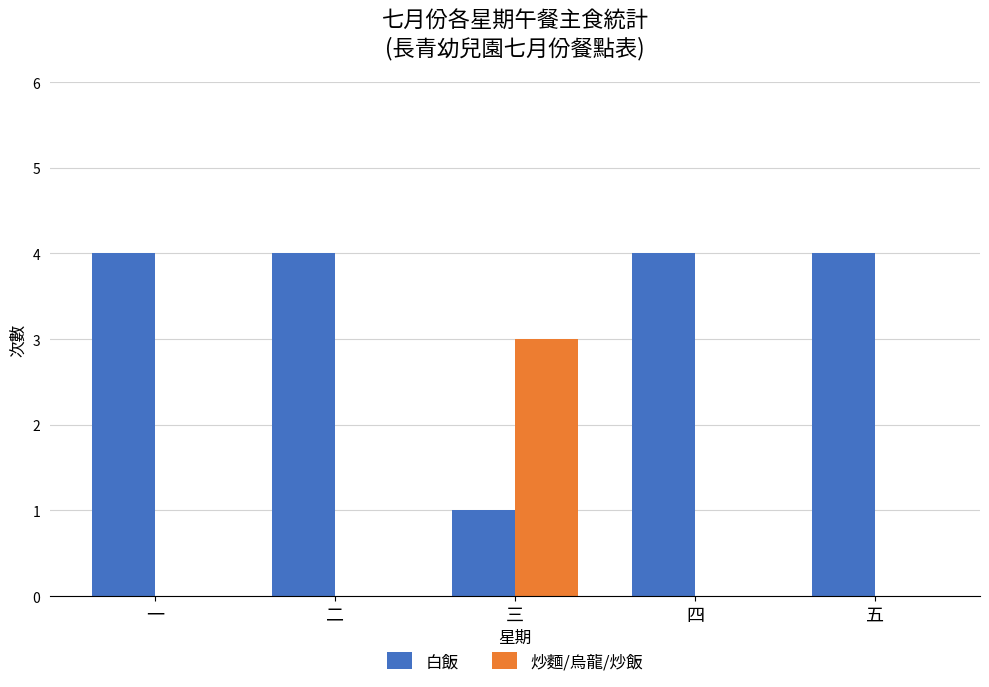

What is the maximum value for 炒麵/烏龍/炒飯?

3